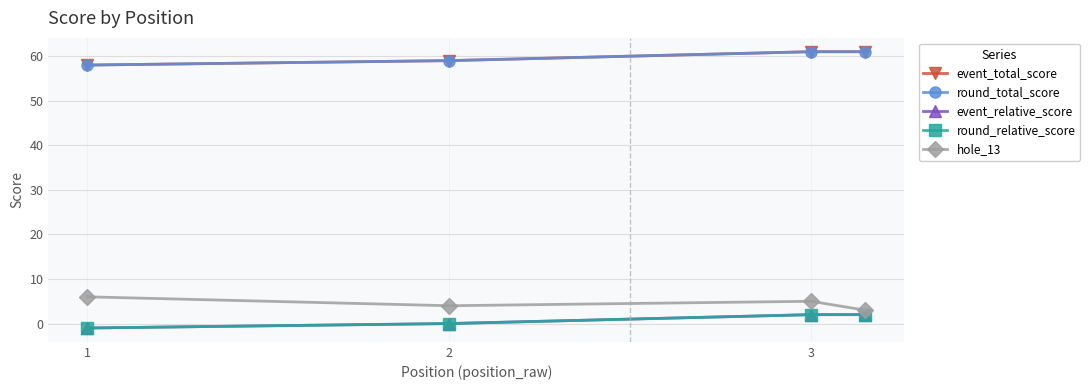

Is this an area chart (filled region under the line)?

No